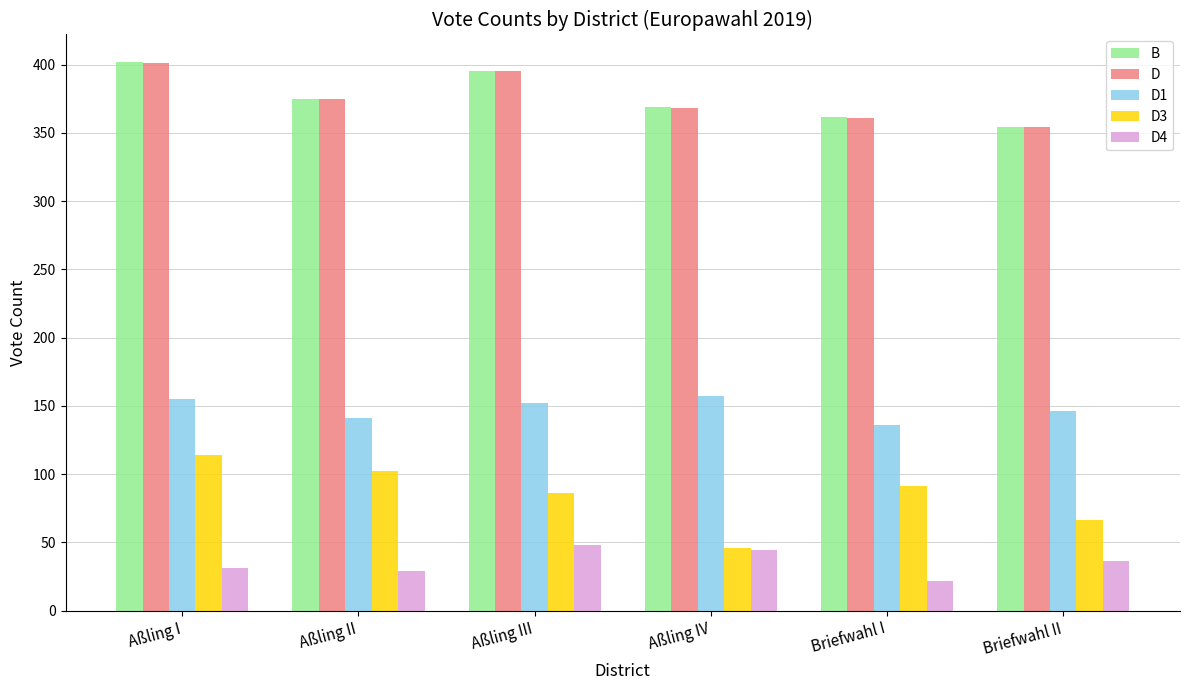

What is the maximum value for D3?

114